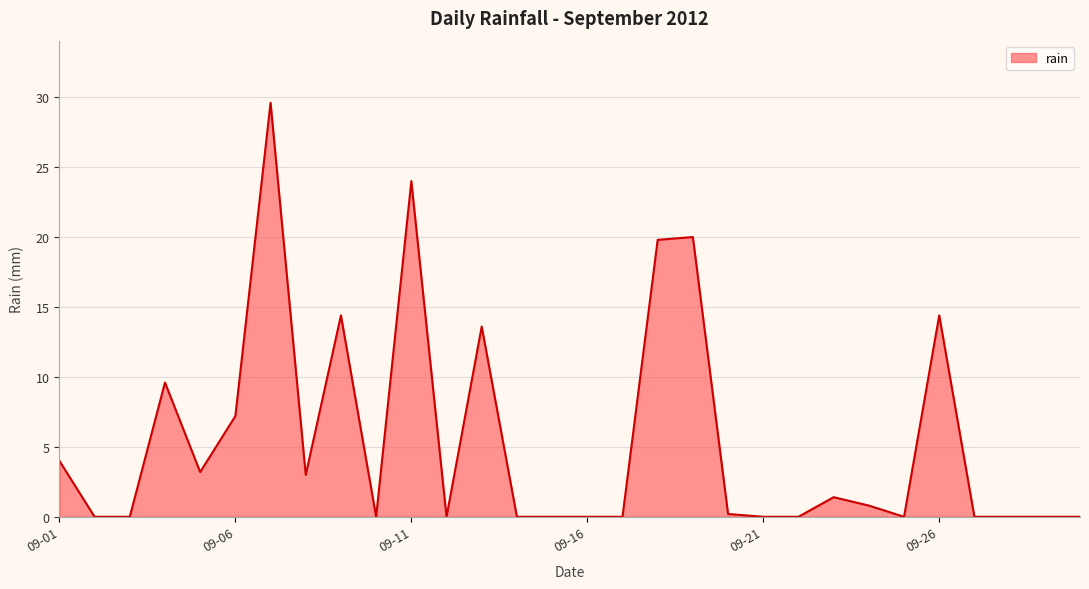

What is the difference between the maximum and minimum values?

29.6